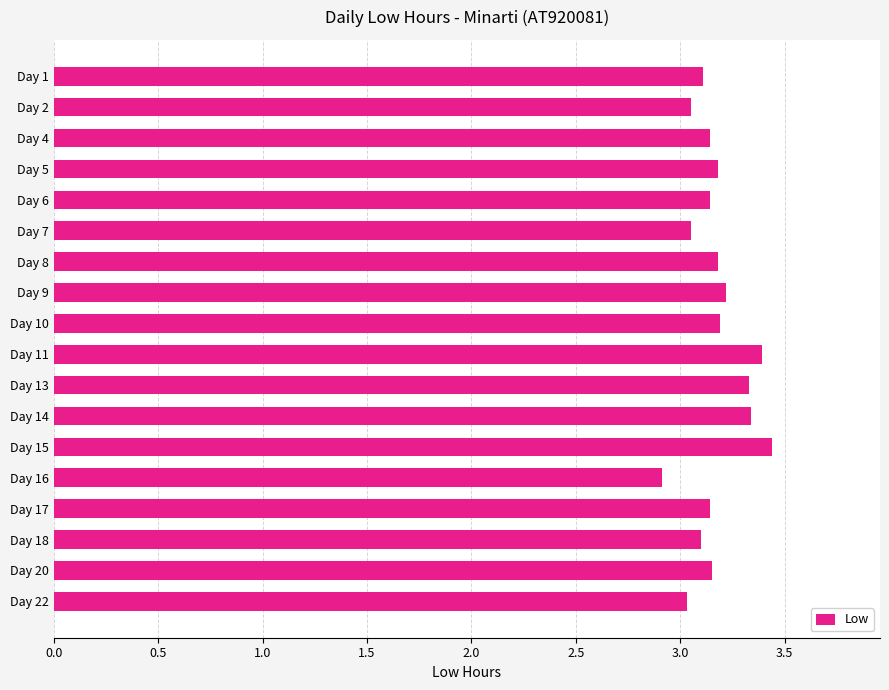

What is the difference between the maximum and minimum values?

0.5